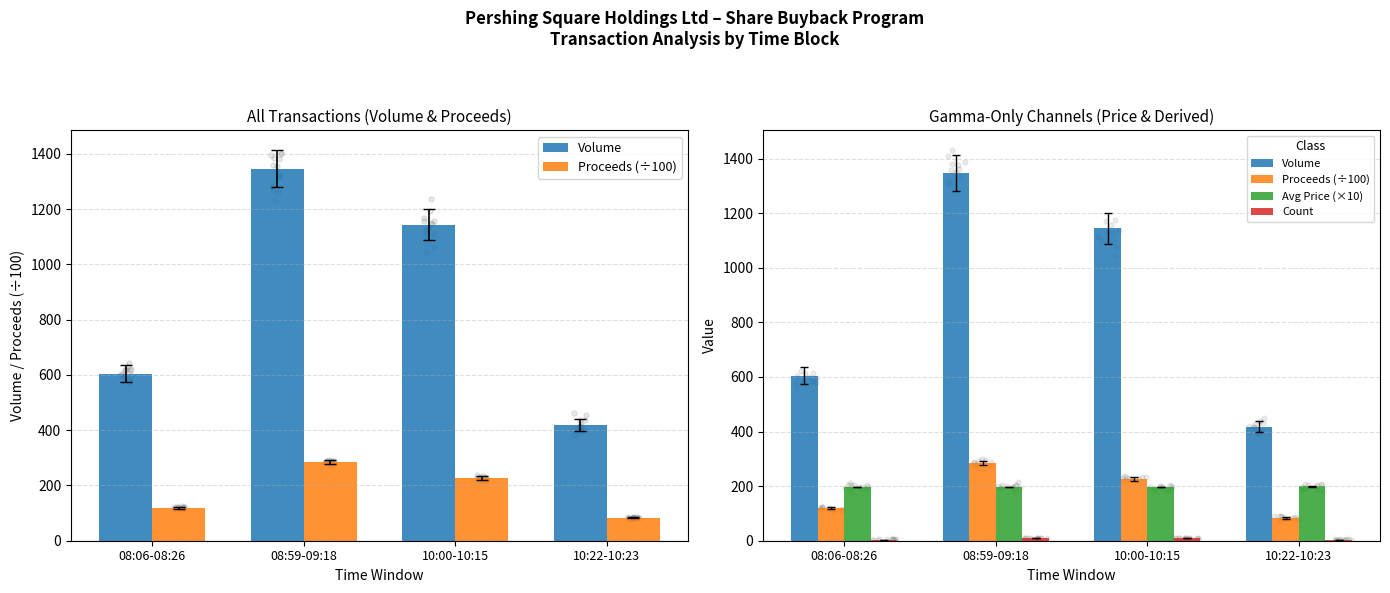

At how many categories does at least one series exceed 125?

4